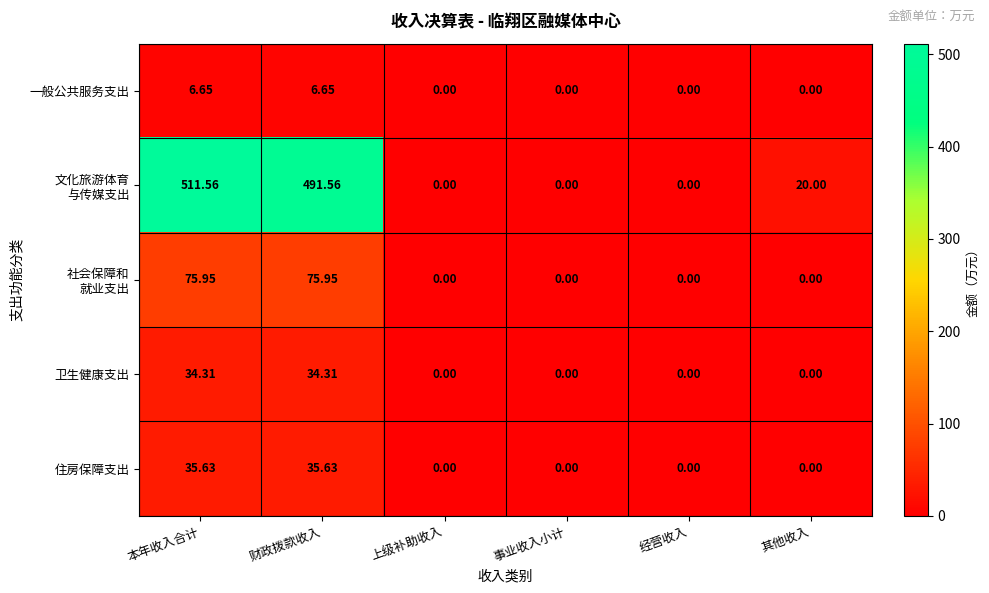

What is the maximum value shown in the chart?

511.6